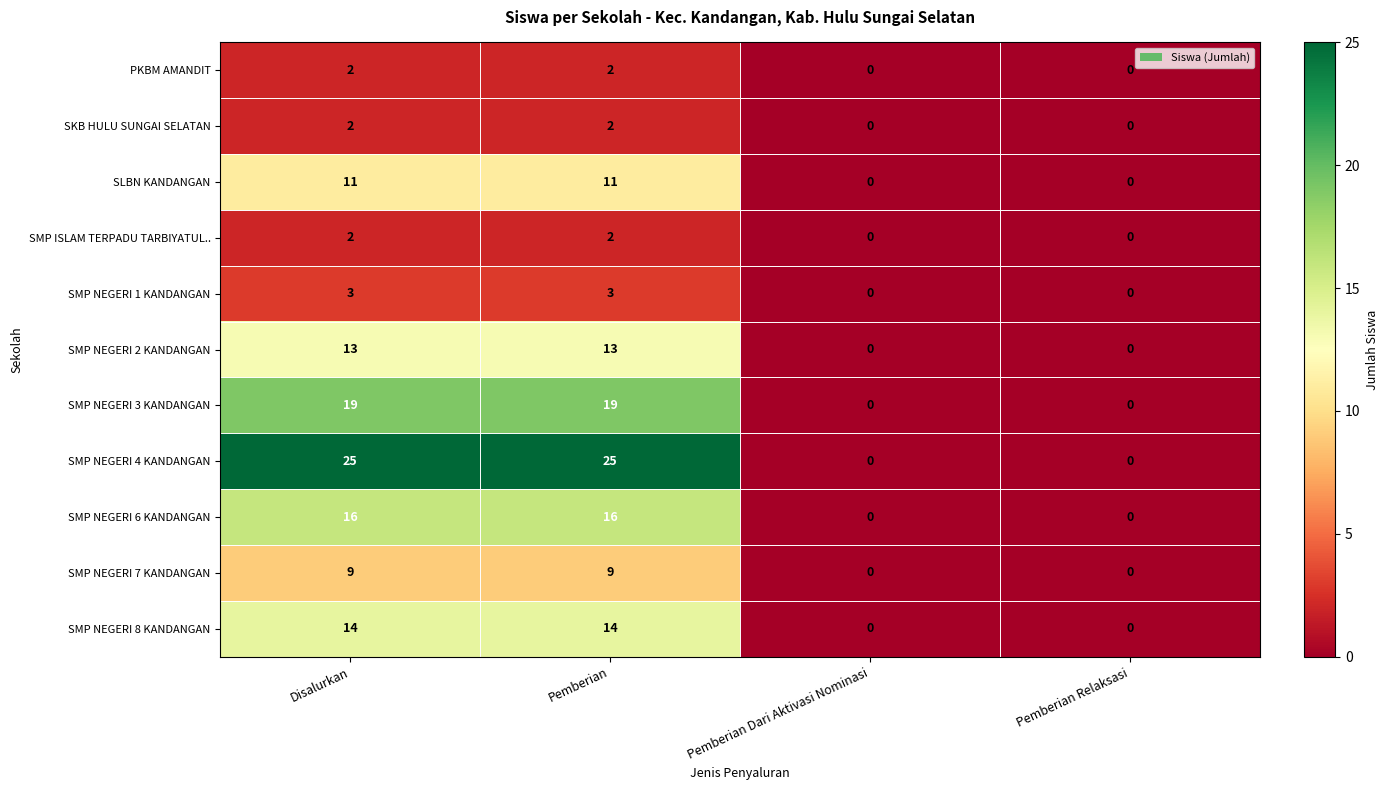

Which series has the largest total across all categories?

SMP NEGERI 4 KANDANGAN